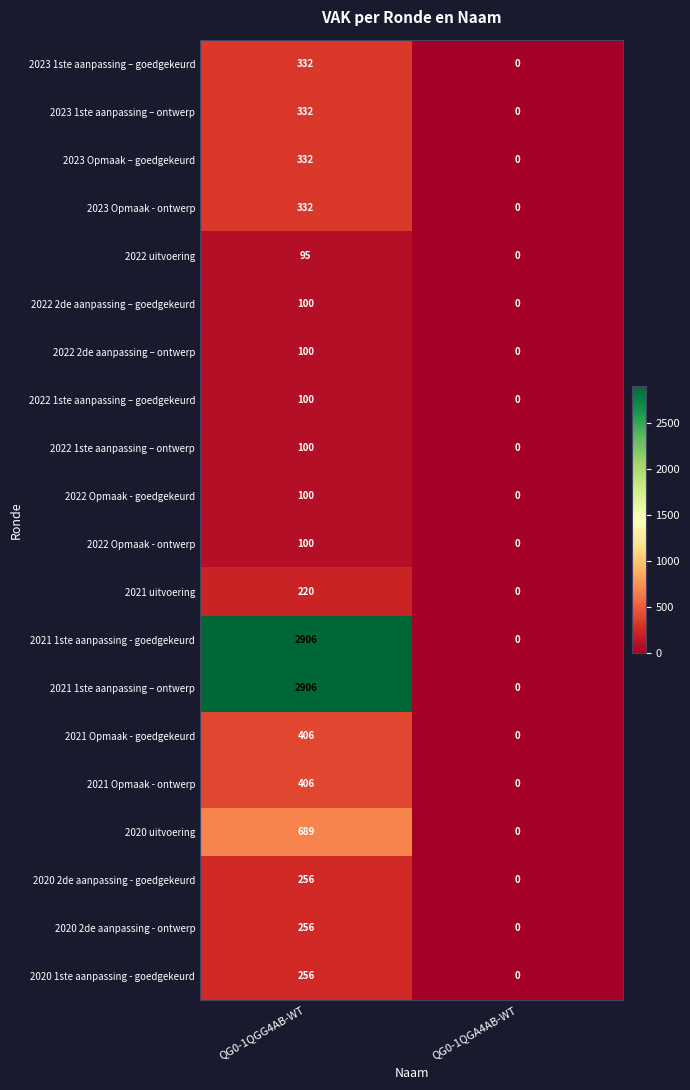

What is the spread (max minus min) of values at QG0-1QGG4AB-WT?

2811